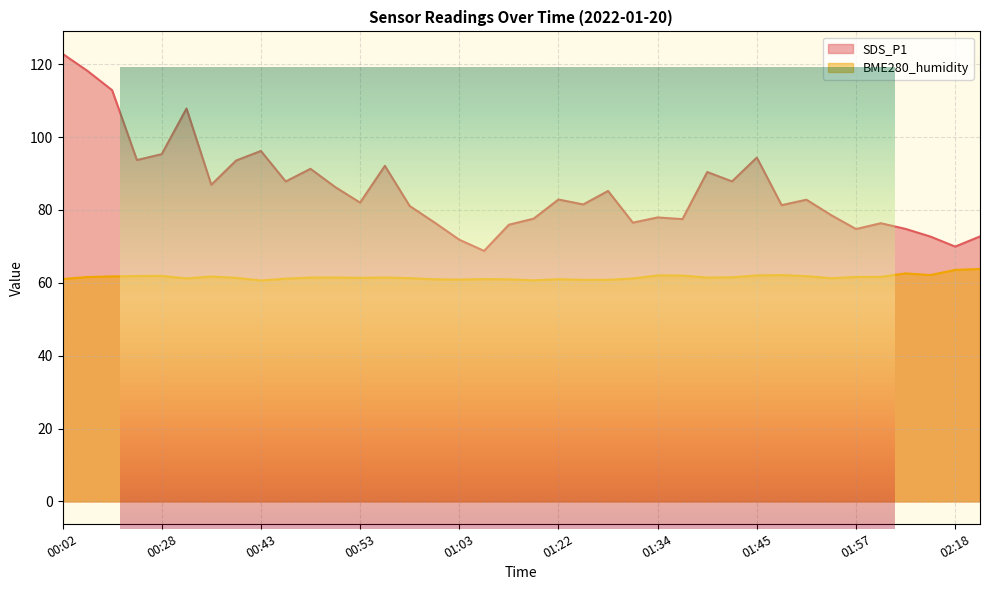

What is the difference between the highest and lowest values at 01:08?

7.7